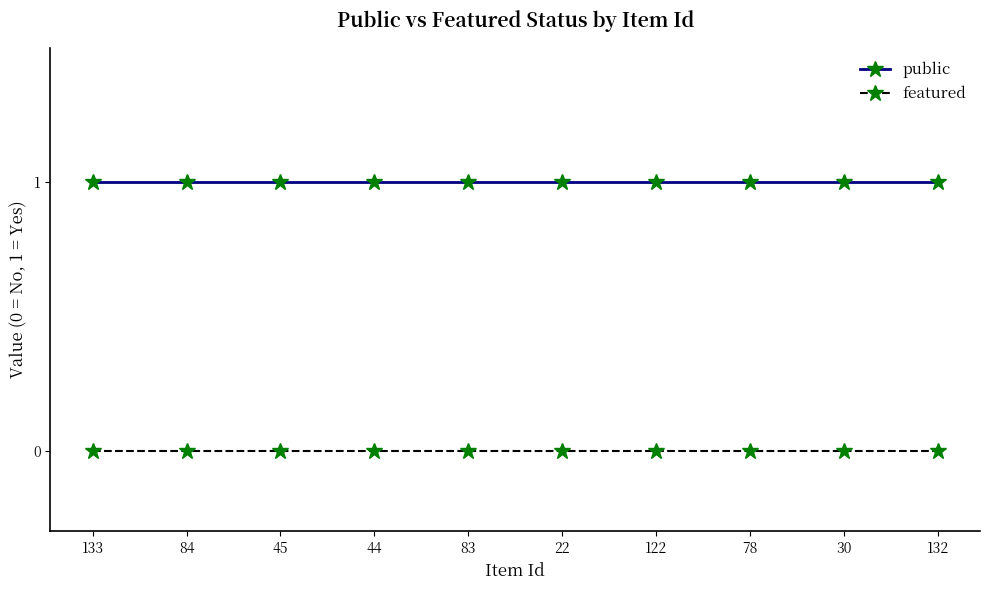

How many distinct data groups are displayed?

2